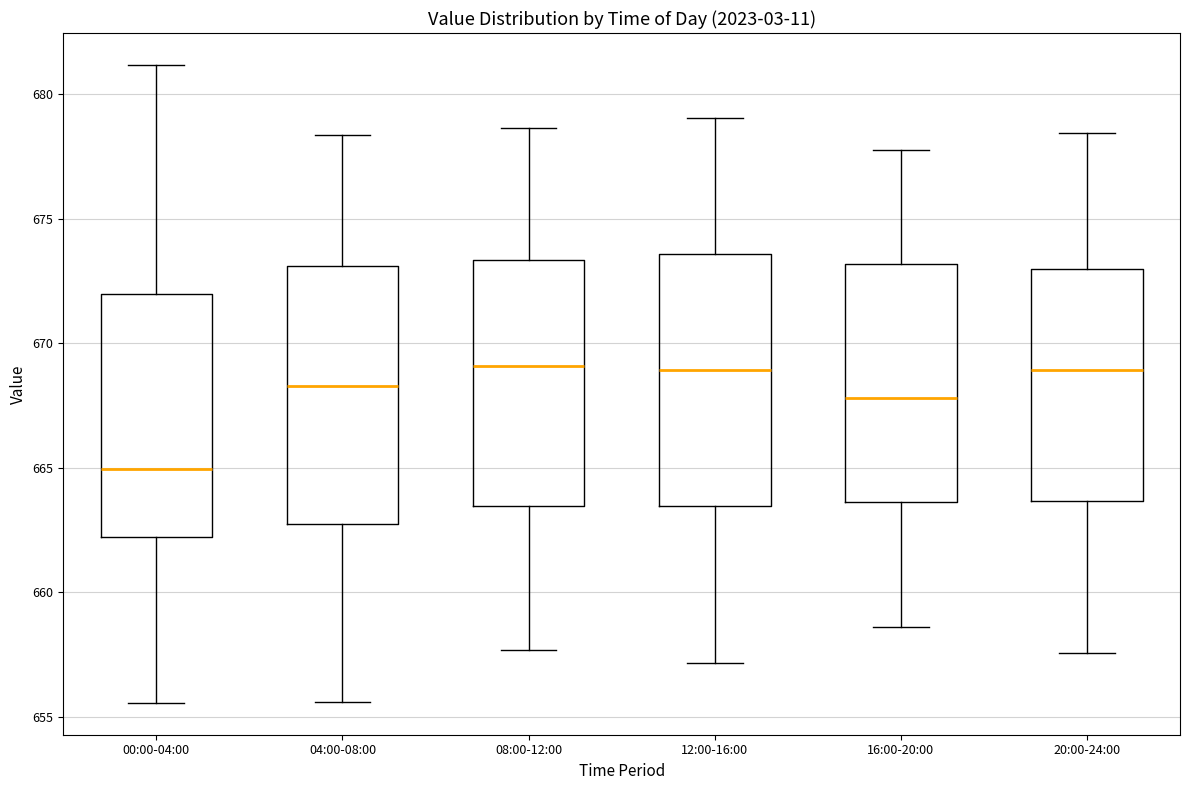

Reading left to right, read every box against the y-axis: the position of its median line, the range the box covers, and the ends of its whiskers. The values are not printed on the chart, so give them approximately, as read against the axis.

00:00-04:00: median 665.0, box 662.0 to 672.0, whiskers 655.5 to 681.0
04:00-08:00: median 668.5, box 662.5 to 673.0, whiskers 655.5 to 678.5
08:00-12:00: median 669.0, box 663.5 to 673.5, whiskers 657.5 to 678.5
12:00-16:00: median 669.0, box 663.5 to 673.5, whiskers 657.0 to 679.0
16:00-20:00: median 668.0, box 663.5 to 673.0, whiskers 658.5 to 678.0
20:00-24:00: median 669.0, box 663.5 to 673.0, whiskers 657.5 to 678.5